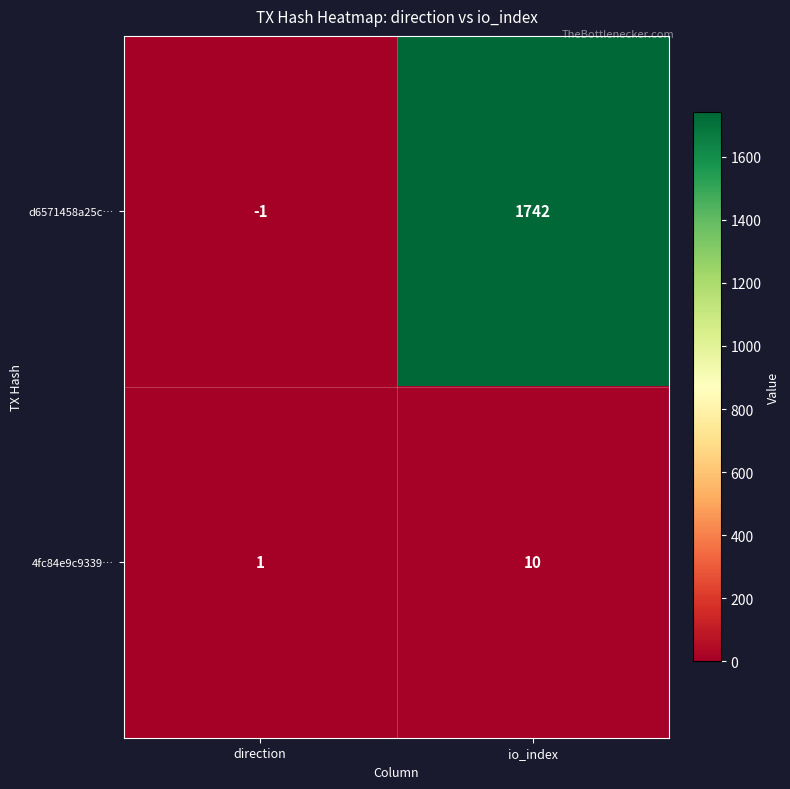

What is the greatest value displayed?

1742